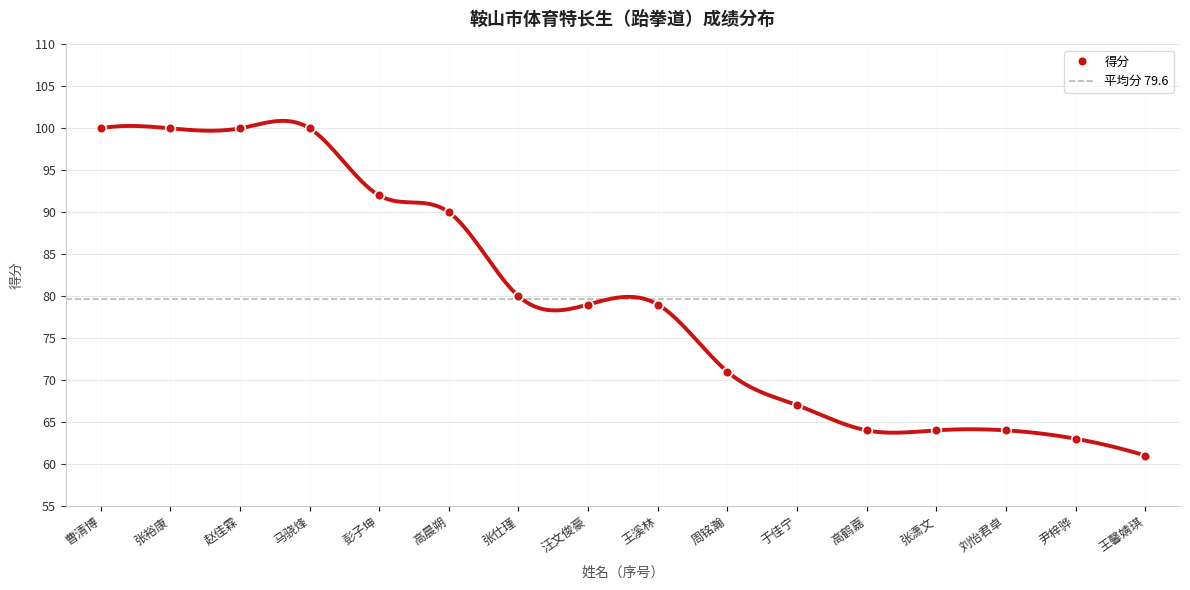

How many lines are shown in the chart?

1